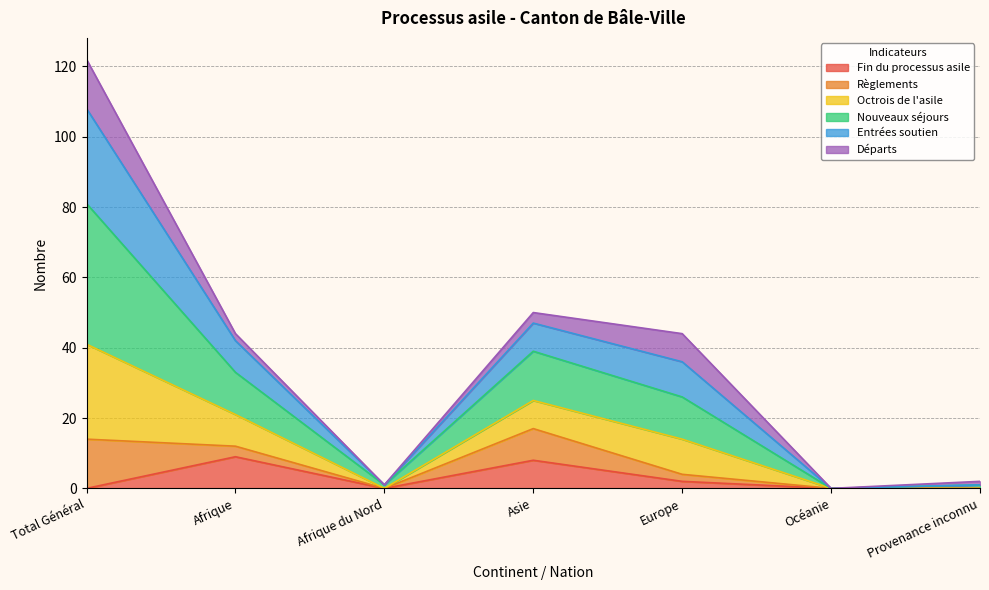

True or false: Nouveaux séjours has more than 0 interior local peaks.

True